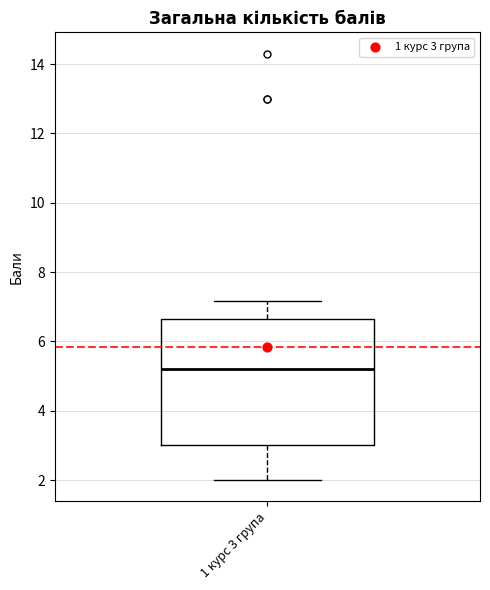

Where does the upper whisker of the box for 1 курс 3 група end on the y-axis? The values are not printed on the chart, so give them approximately, as read against the axis.

7.2